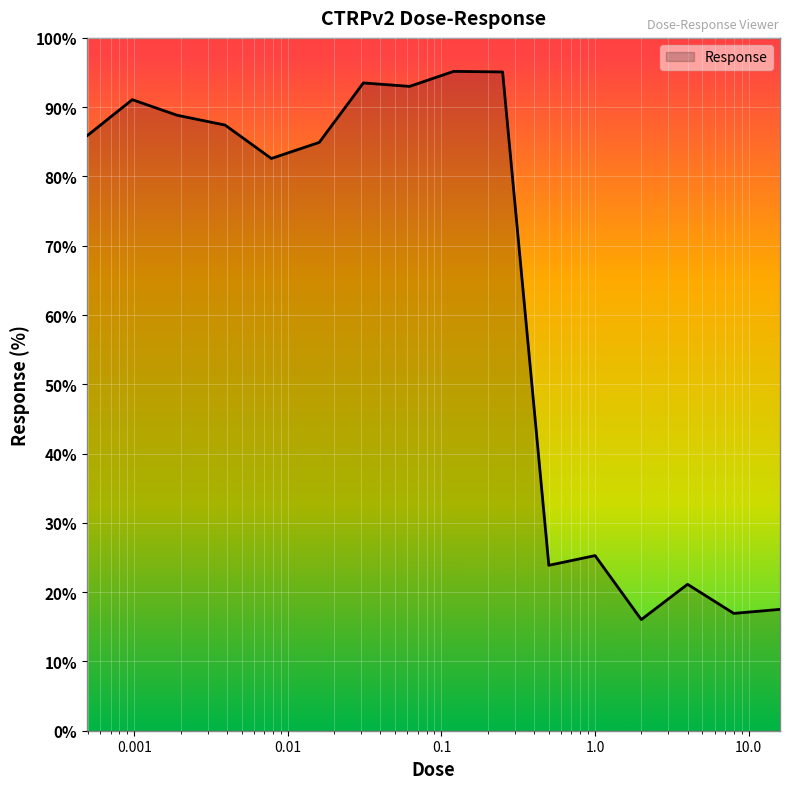

What is the greatest value displayed?

95.2